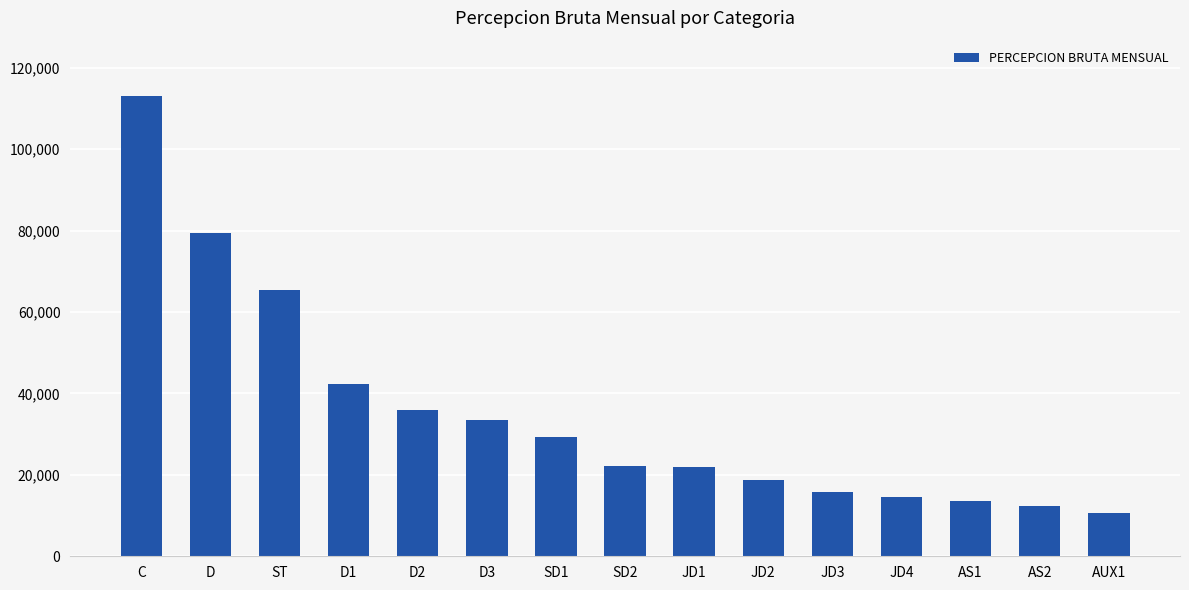

What is the sum of the values at JD2 and SD2?

40890.0